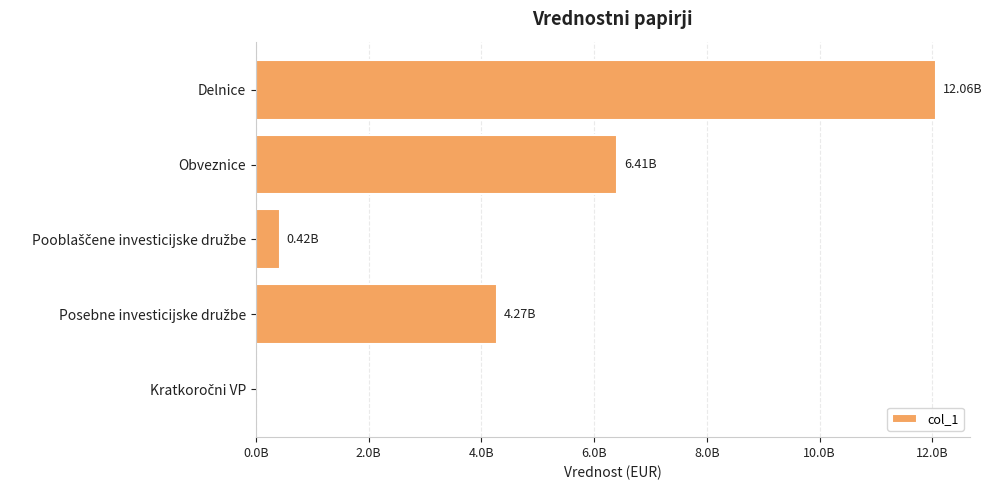

How many values are above zero?

4